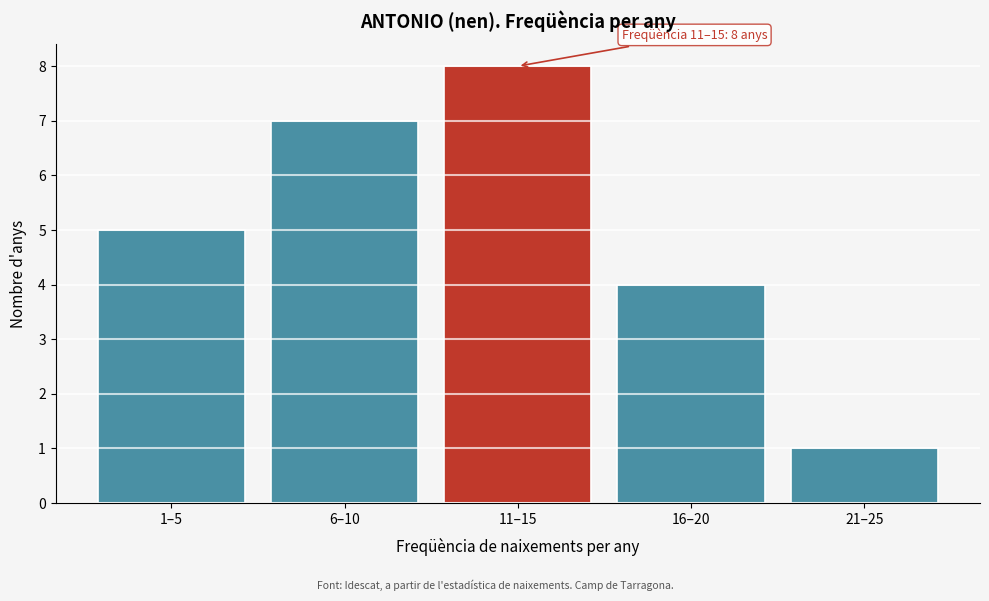

Reading left to right, what are all the values shown in this chart?

5	7	8	4	1